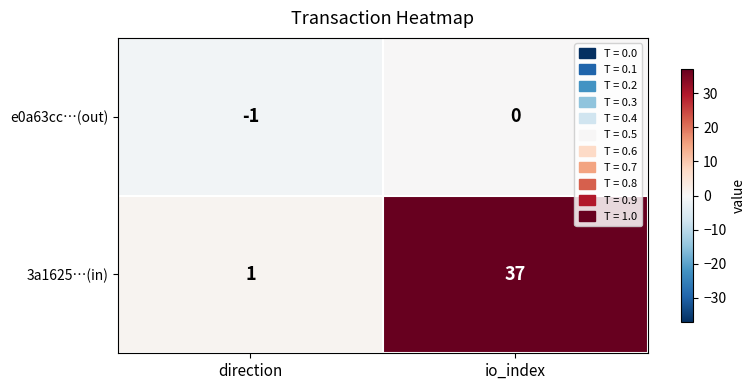

True or false: e0a63cc…(out) has a value of 0 at io_index.

True